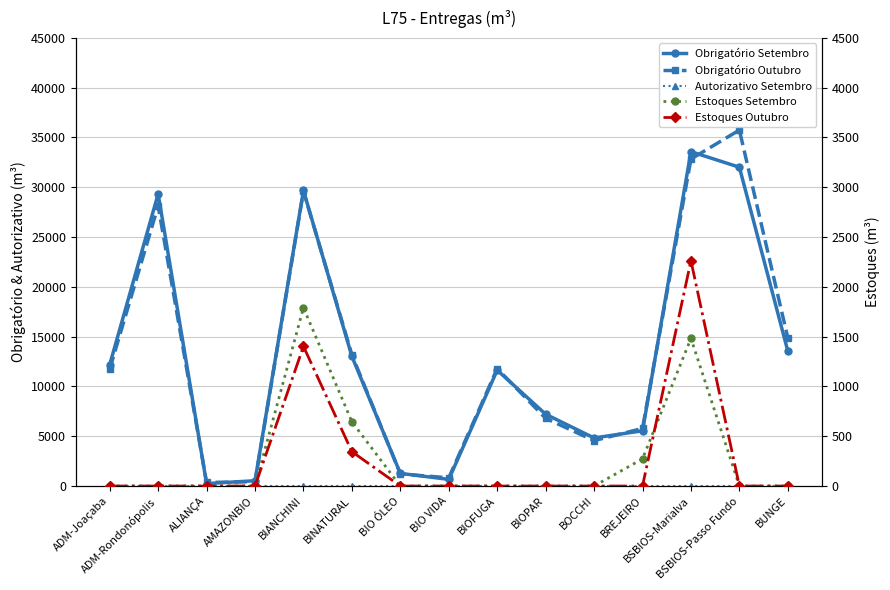

What is the average value of the Estoques Setembro series?

279.4